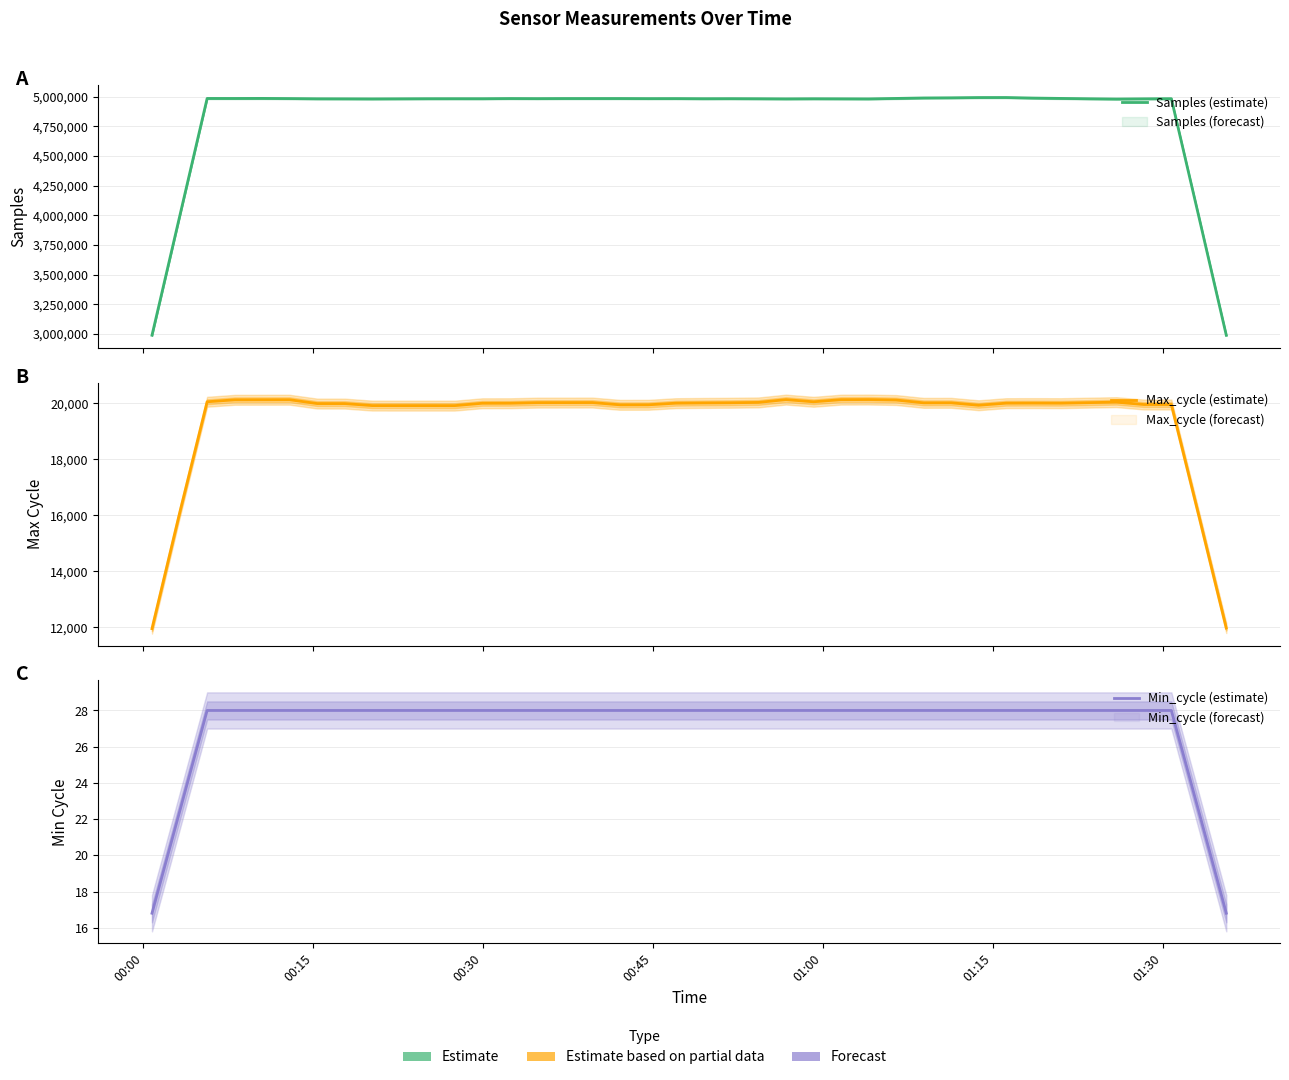

Reading left to right, list all the values displayed in this chart.

Samples (estimate): 2989501.0	3987123.8	4984203.8	4984110.2	4984613.8	4983232.0	4981427.2	4981058.6	4980421.4	4981215.8	4982015.2	4982129.8	4982036.2	4983480.2	4982766.2	4983528.4	4983486.6	4983583.2	4982798.4	4983060.6	4982041.0	4982427.2	4981763.0	4980697.6	4981697.6	4981153.0	4980488.8	4984340.6	4988376.2	4989673.8	4991846.8	4992086.6	4987458.0	4984417.4	4981618.2	4979309.6	4981014.2	4982249.0	3985716.0	2989430.0
Max_cycle (estimate): 11948.0	16069.2	20052.8	20122.2	20124.0	20125.6	19988.4	19987.4	19915.8	19914.8	19914.8	19914.4	19999.2	20000.8	20021.4	20022.8	20024.2	19942.6	19944.2	20002.6	20011.2	20017.4	20029.4	20130.0	20051.8	20127.8	20131.0	20115.0	20013.8	20015.2	19928.4	20003.0	20005.4	20002.8	20021.0	20039.2	19954.2	19953.2	15971.4	11968.2
Min_cycle (estimate): 16.8	22.4	28.0	28.0	28.0	28.0	28.0	28.0	28.0	28.0	28.0	28.0	28.0	28.0	28.0	28.0	28.0	28.0	28.0	28.0	28.0	28.0	28.0	28.0	28.0	28.0	28.0	28.0	28.0	28.0	28.0	28.0	28.0	28.0	28.0	28.0	28.0	28.0	22.4	16.8